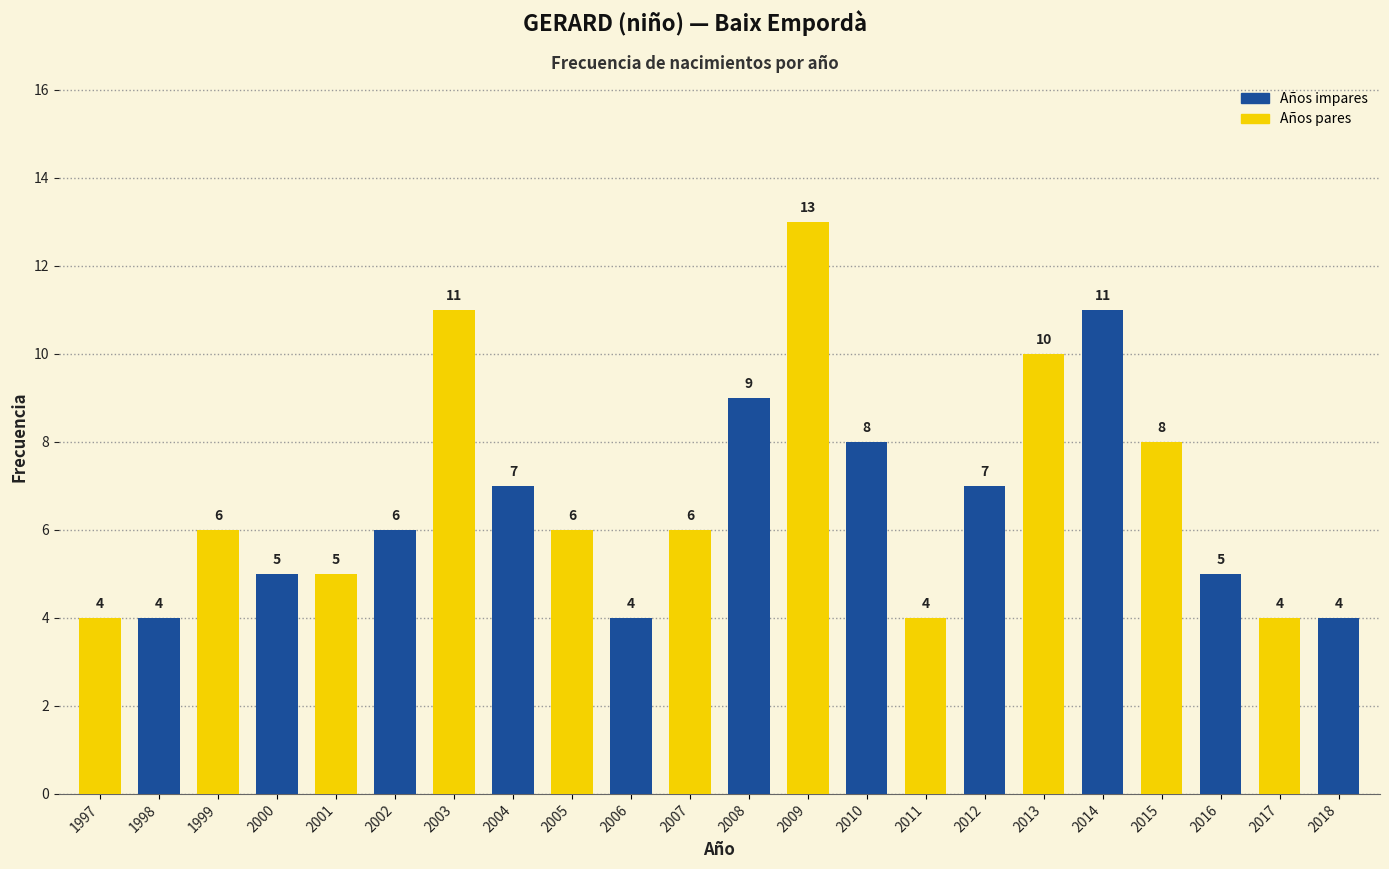

Reading left to right, list all the values displayed in this chart.

1997=4	1998=4	1999=6	2000=5	2001=5	2002=6	2003=11	2004=7	2005=6	2006=4	2007=6	2008=9	2009=13	2010=8	2011=4	2012=7	2013=10	2014=11	2015=8	2016=5	2017=4	2018=4